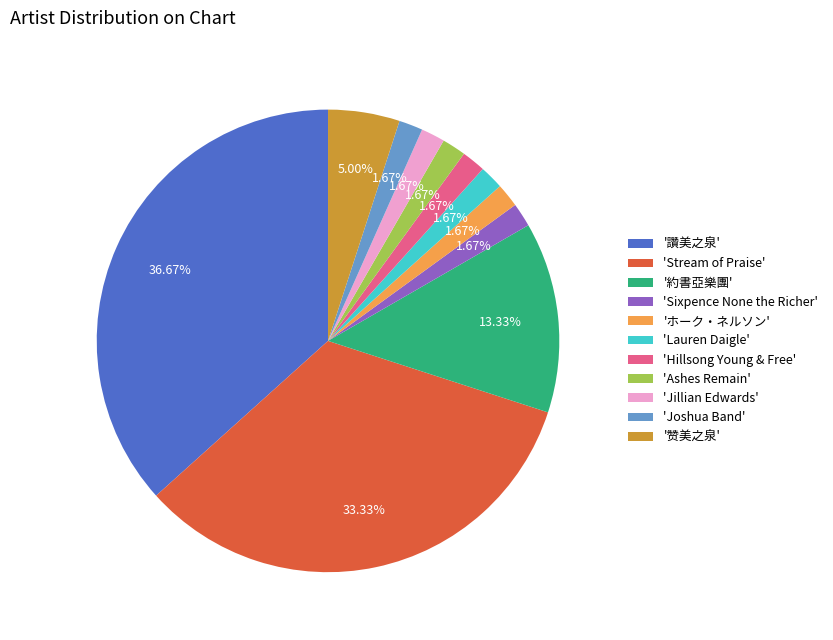

How many segments does this pie chart have?

11